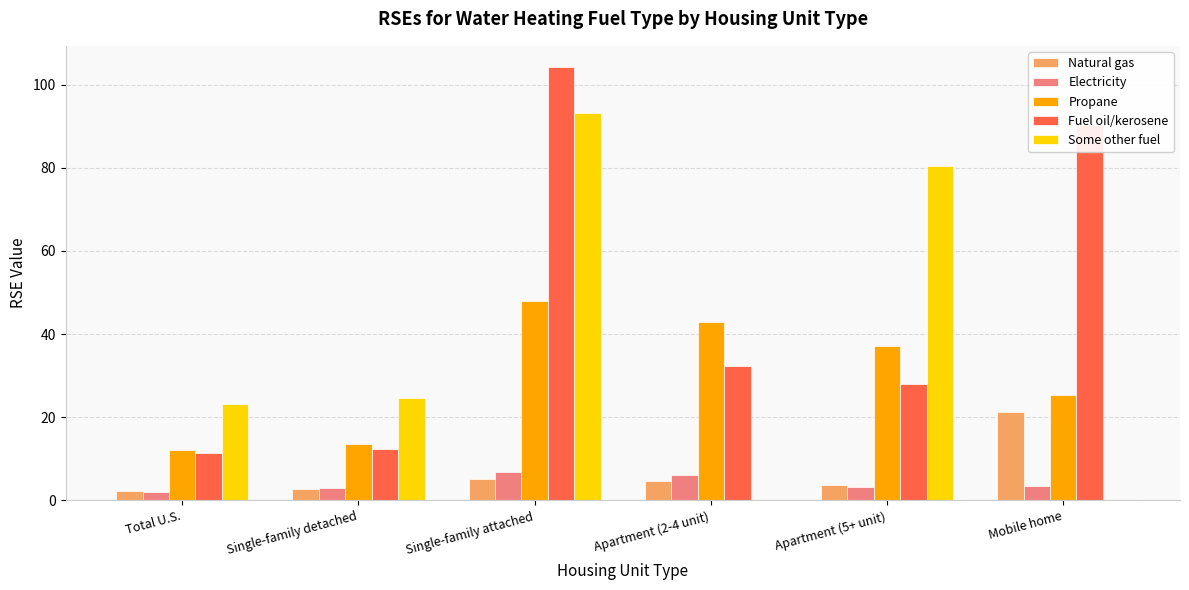

What are all the series names shown in the legend?

Natural gas, Electricity, Propane, Fuel oil/kerosene, Some other fuel